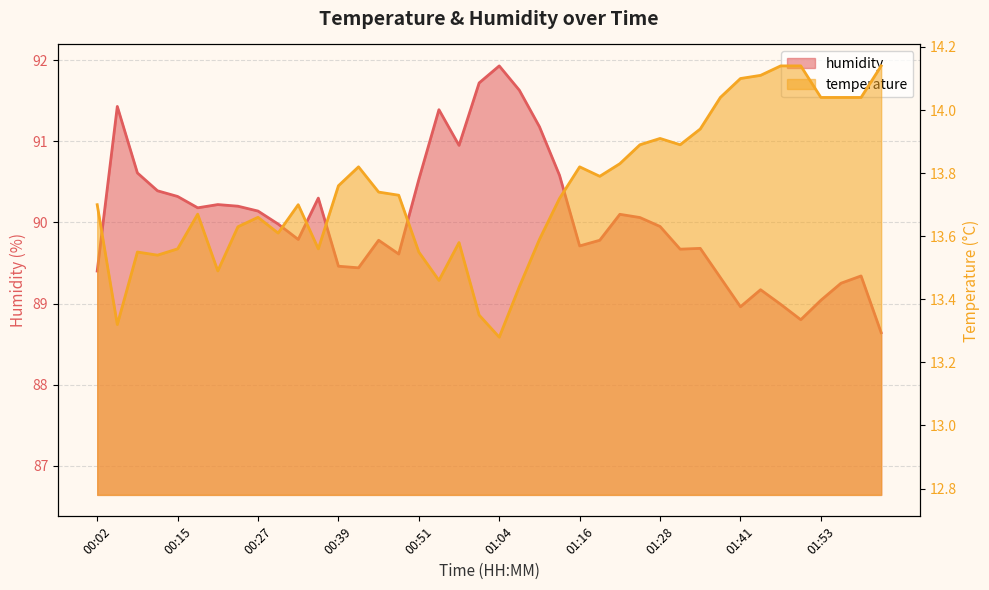

True or false: humidity and temperature cross at least once.

False